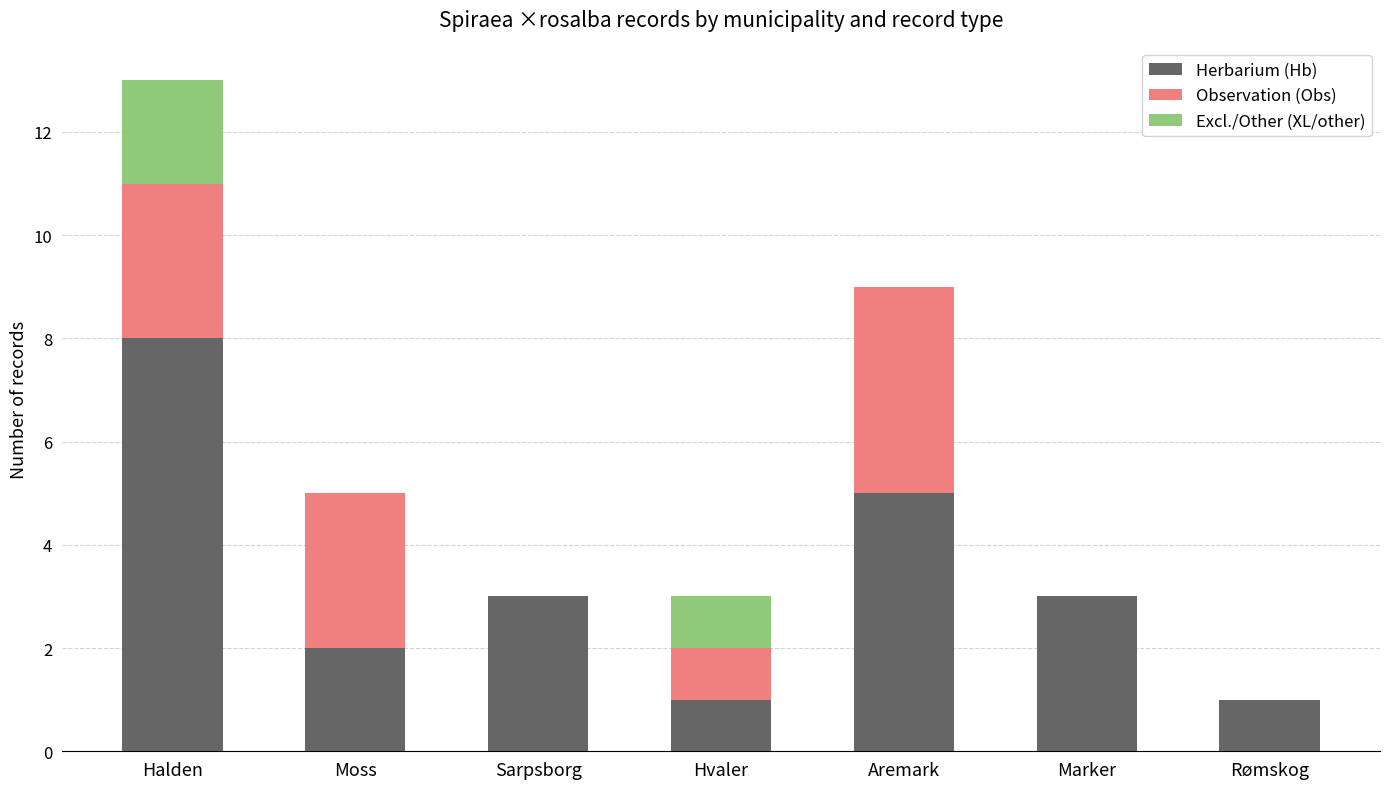

What is the total value across all series at Marker?

3